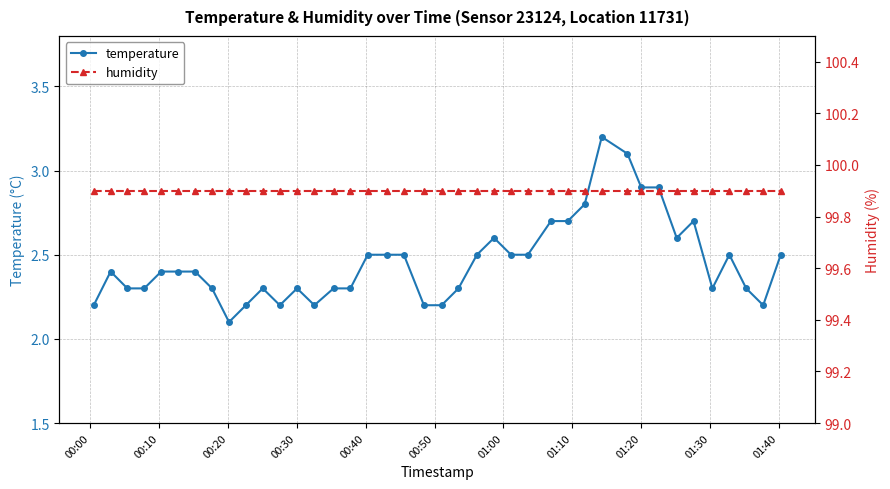

What is the value of the temperature point at the 6th from the left?

2.4